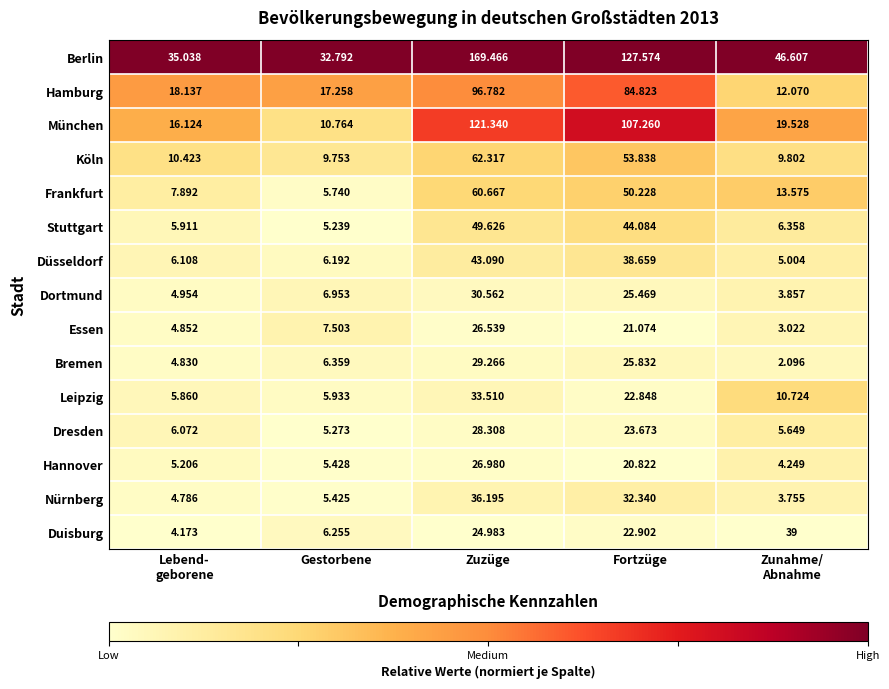

Which series changed the most between Gestorbene and Fortzüge?

München